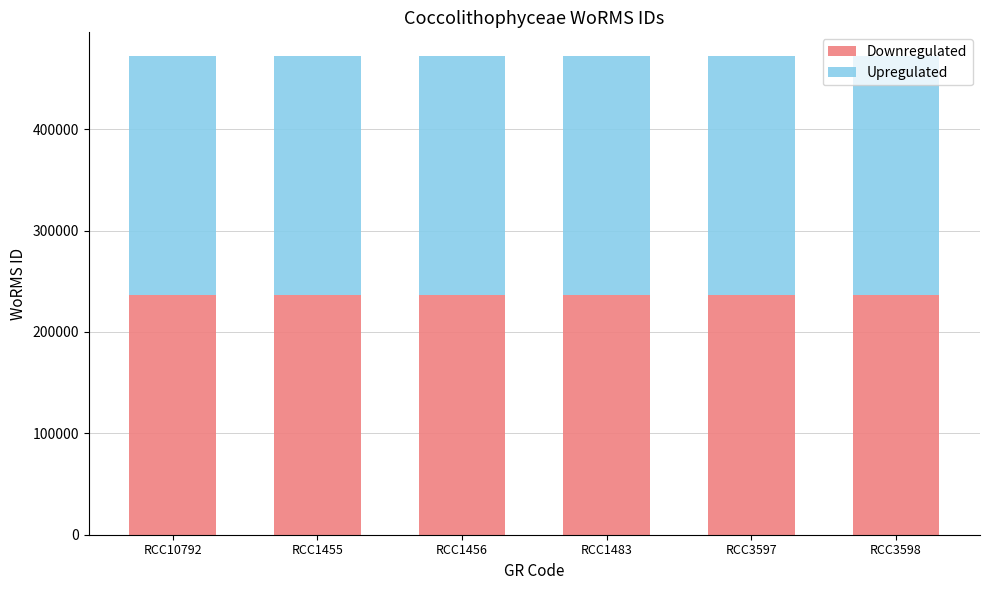

The value of Downregulated at RCC3598 is 388500. True or false?

False